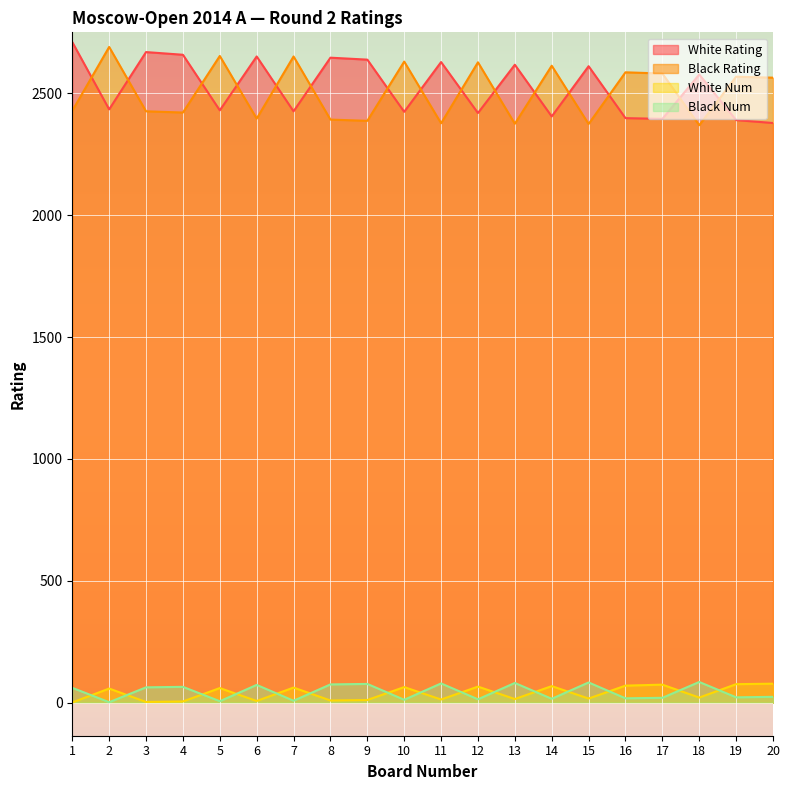

Which series has the largest total across all categories?

White Rating